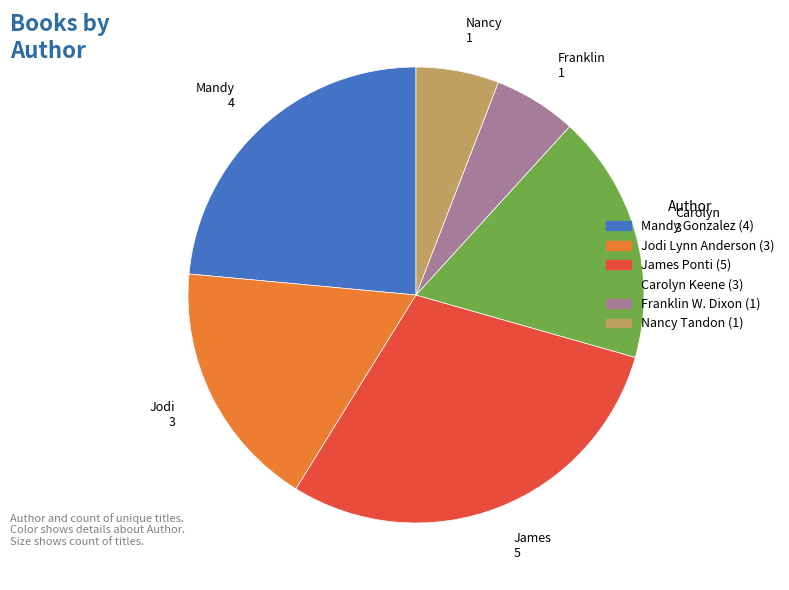

How many slices are in this pie chart?

6